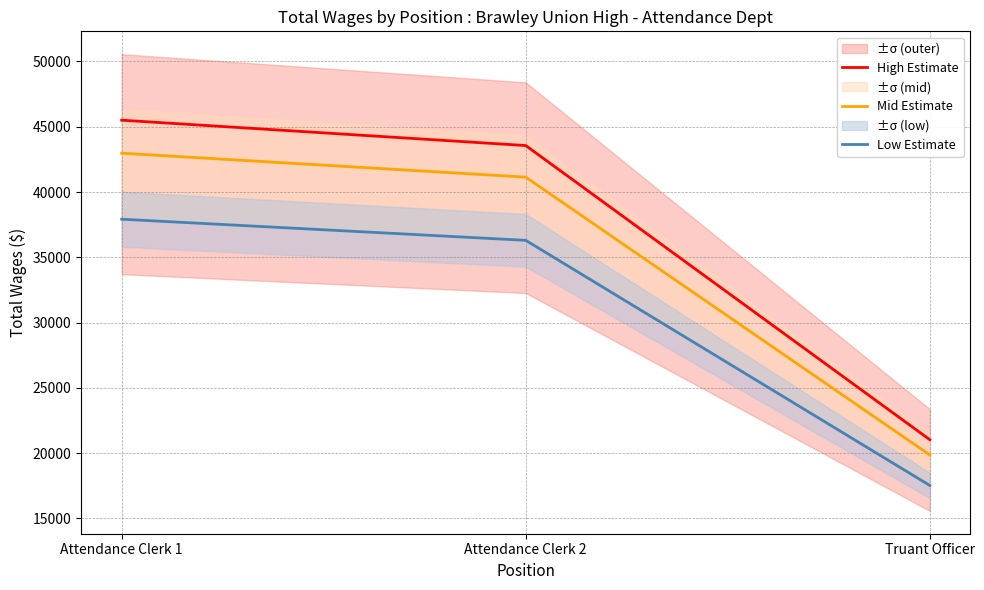

Which series changed the most between Attendance Clerk 1 and Attendance Clerk 2?

High Estimate